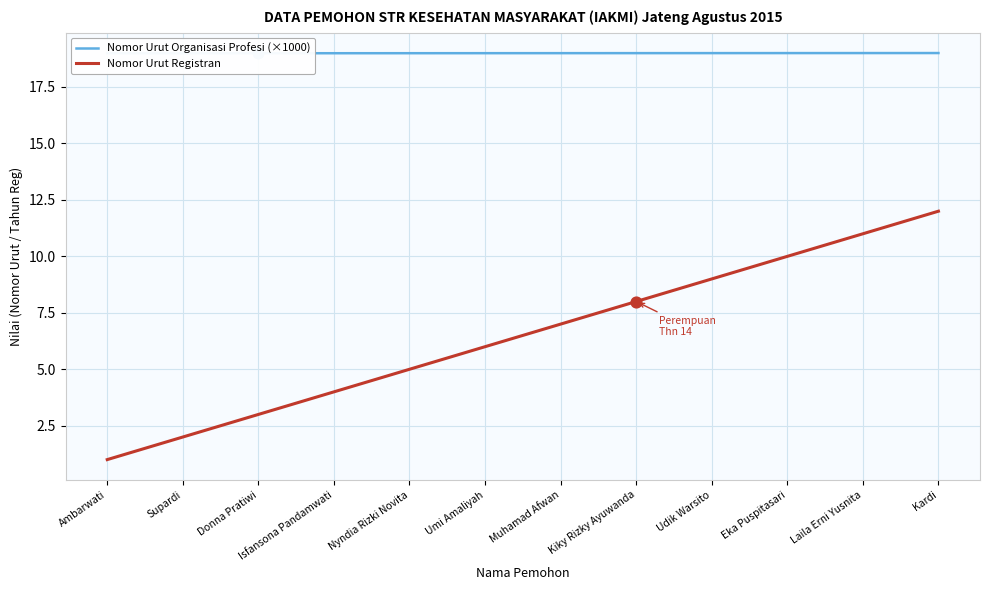

Which series contains the lowest Y value?

Nomor Urut Registran